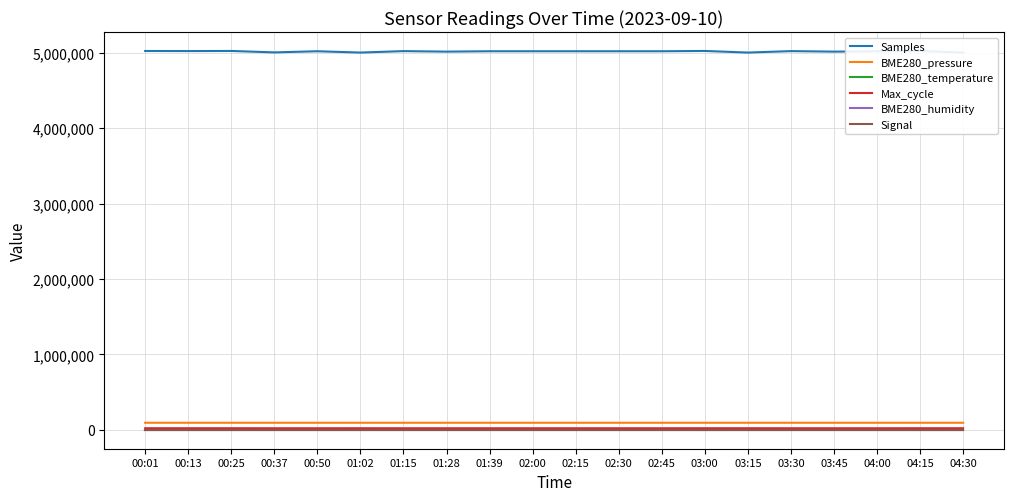

What is the approximate value of BME280_pressure at 01:28?

93022.5